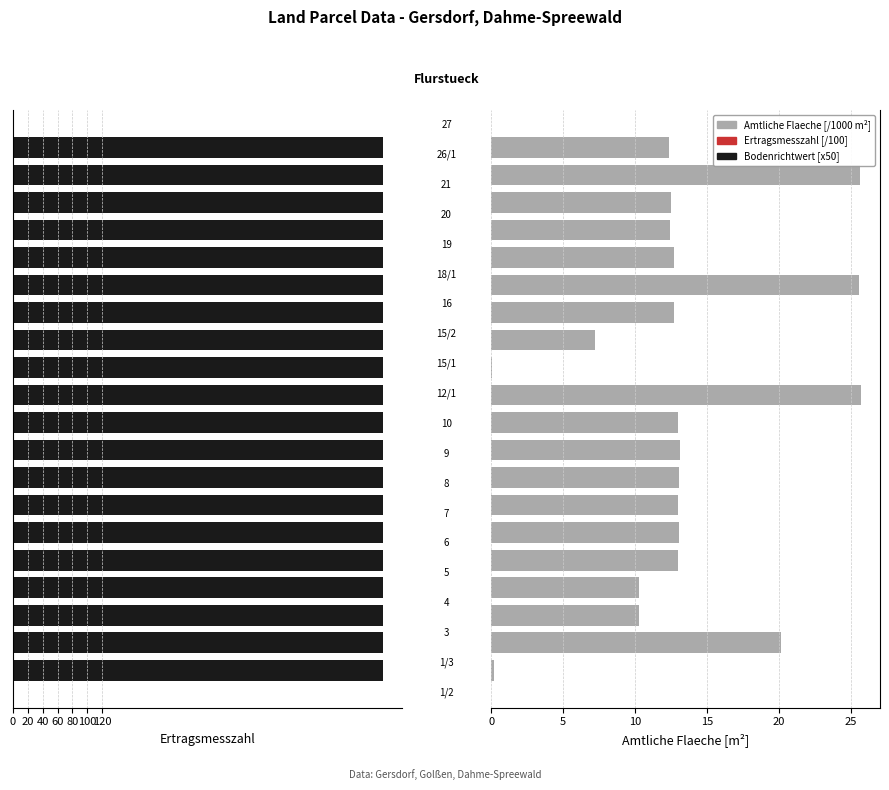

Is it true that Bodenrichtwert equals 0.2 at 15?

False